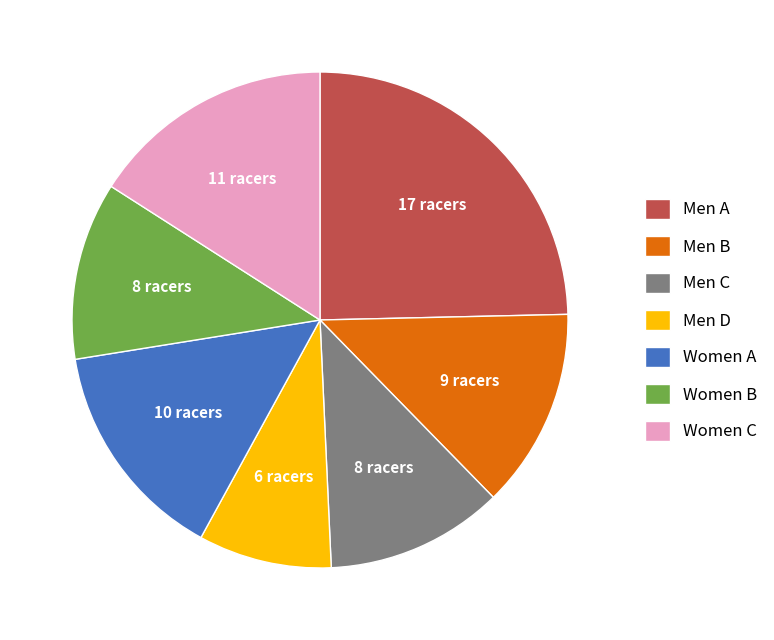

Approximately how many times larger is the value at Men B compared to Men D?

1.5